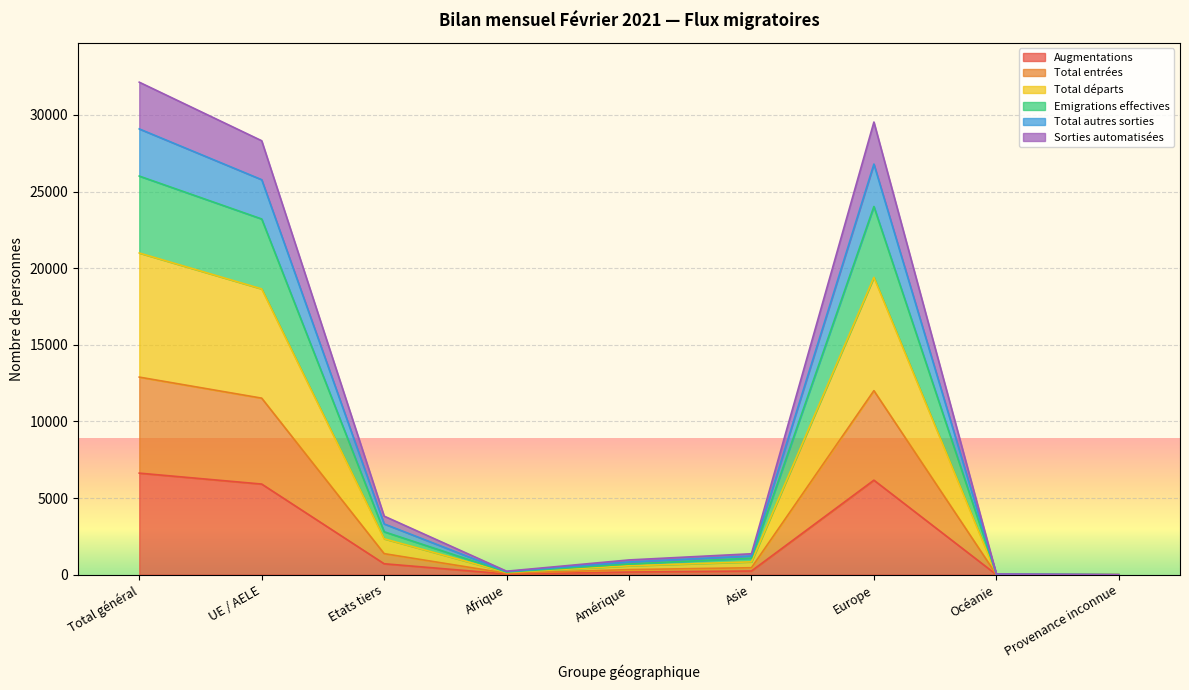

True or false: Total départs and Emigrations effectives intersect in this chart.

False